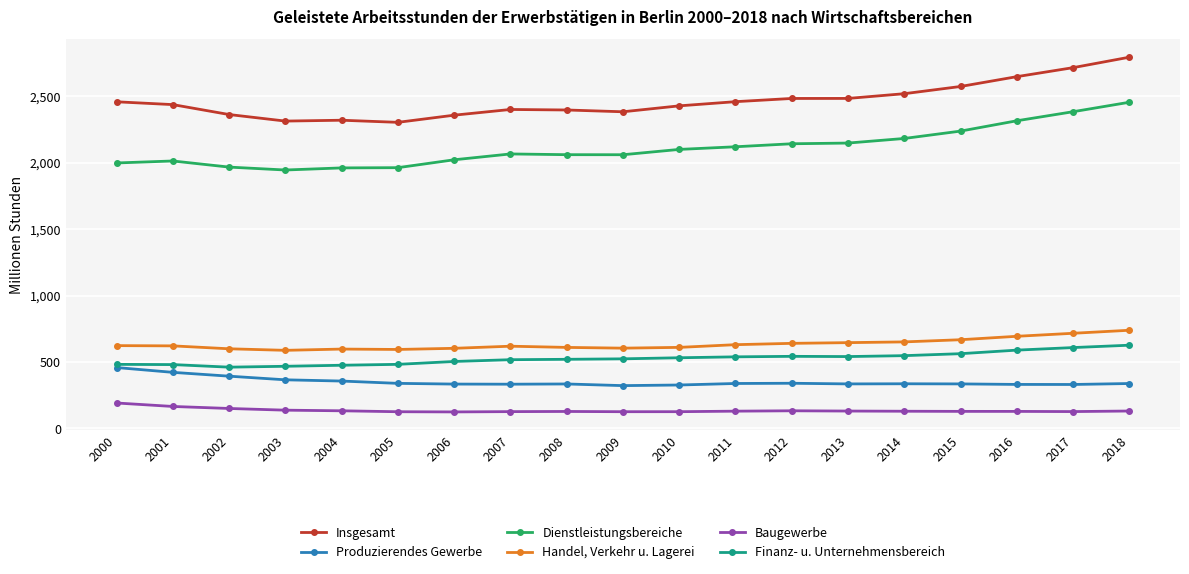

What is the spread (max minus min) of values at 2012?

2351.2